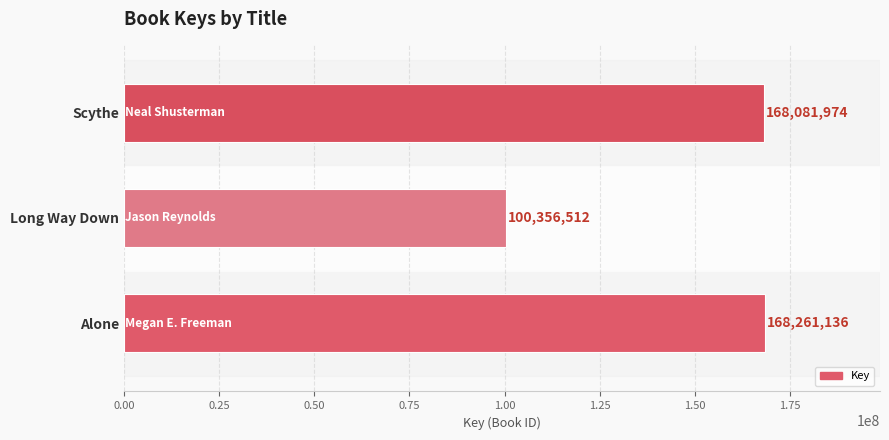

What is the average value?

145566541